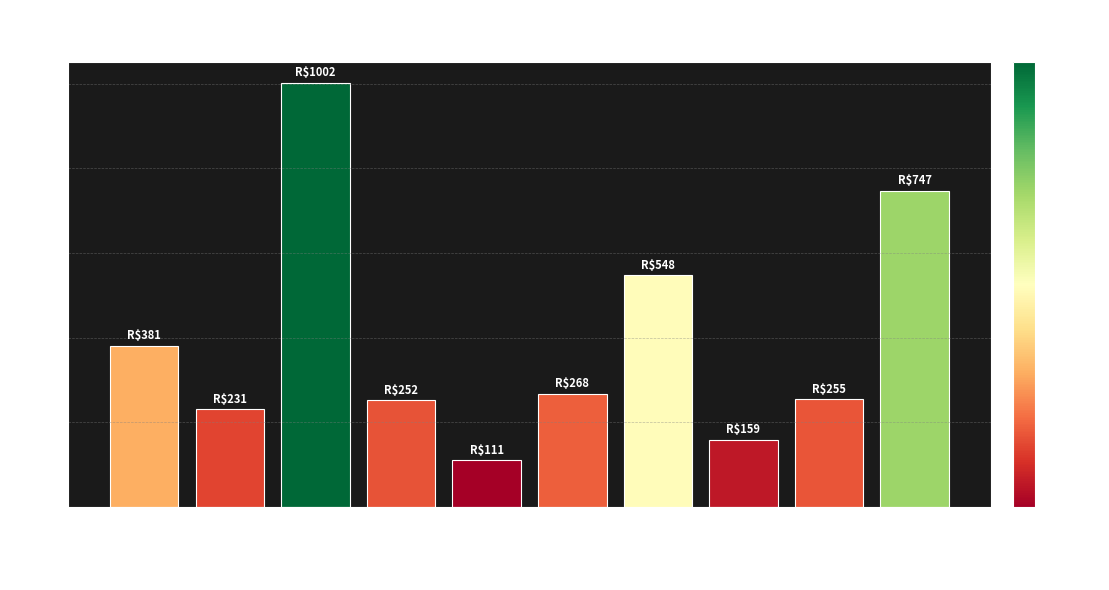

Does the chart contain any negative values?

No